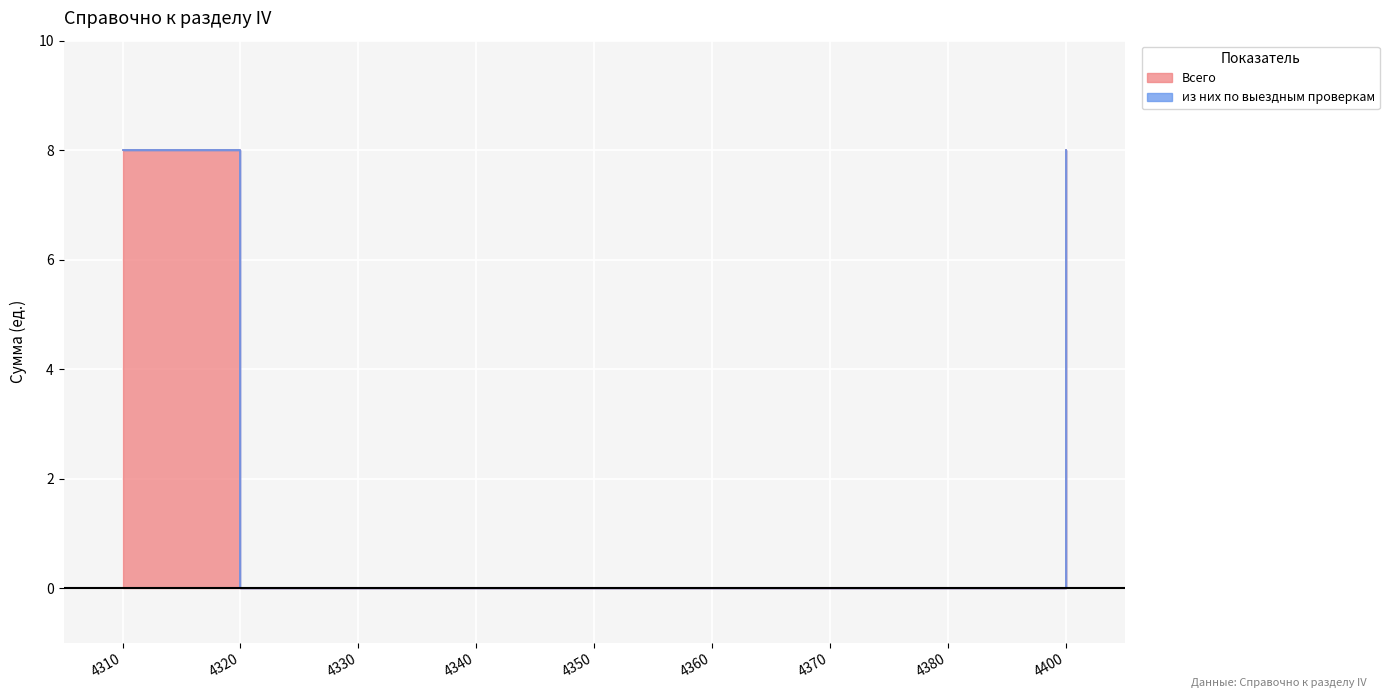

Reading right to left, extract all data points from this chart.

4400=8	4380=0	4370=0	4360=0	4350=0	4340=0	4330=0	4320=0	4310=8